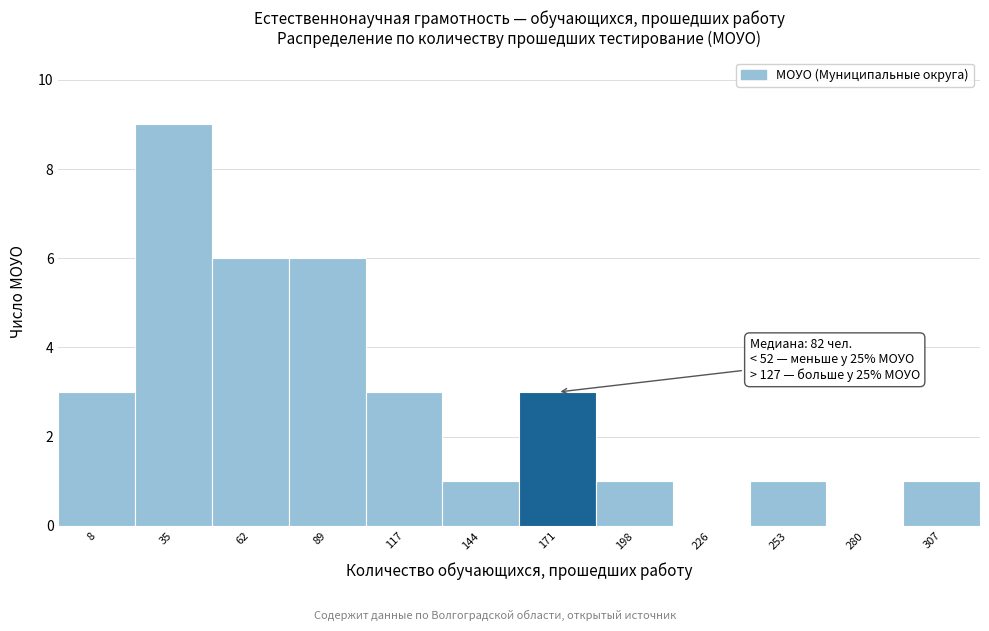

Reading left to right, extract all data points from this chart.

8=3	35=9	62=6	89=6	117=3	144=1	171=3	198=1	226=0	253=1	280=0	307=1